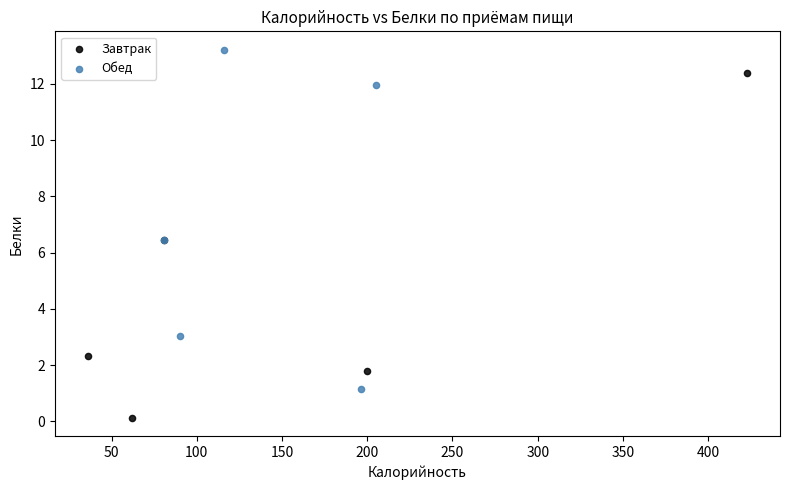

Which series contains the highest Y value?

Обед